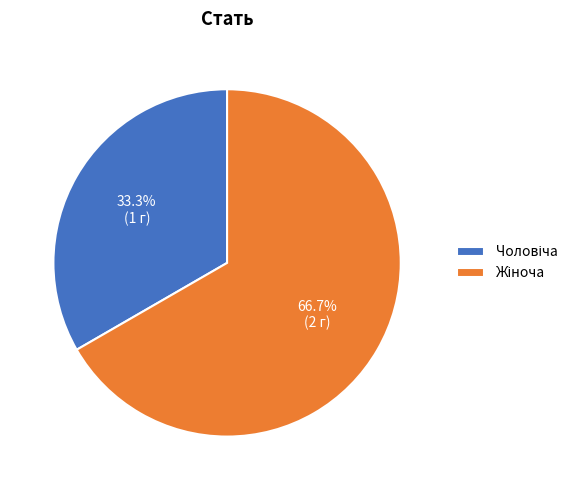

Is there any slice that represents more than half of the pie?

Yes